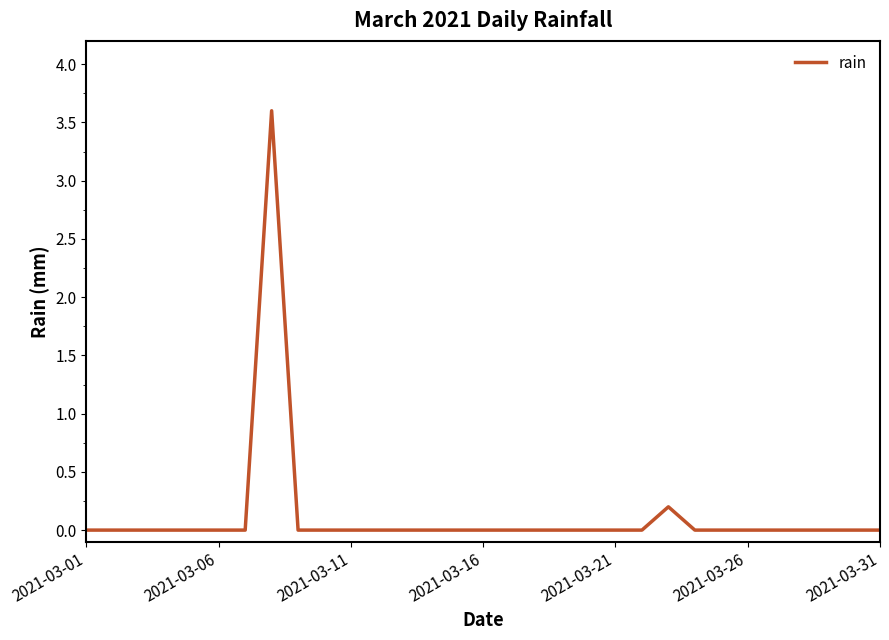

What is the greatest value displayed?

3.6